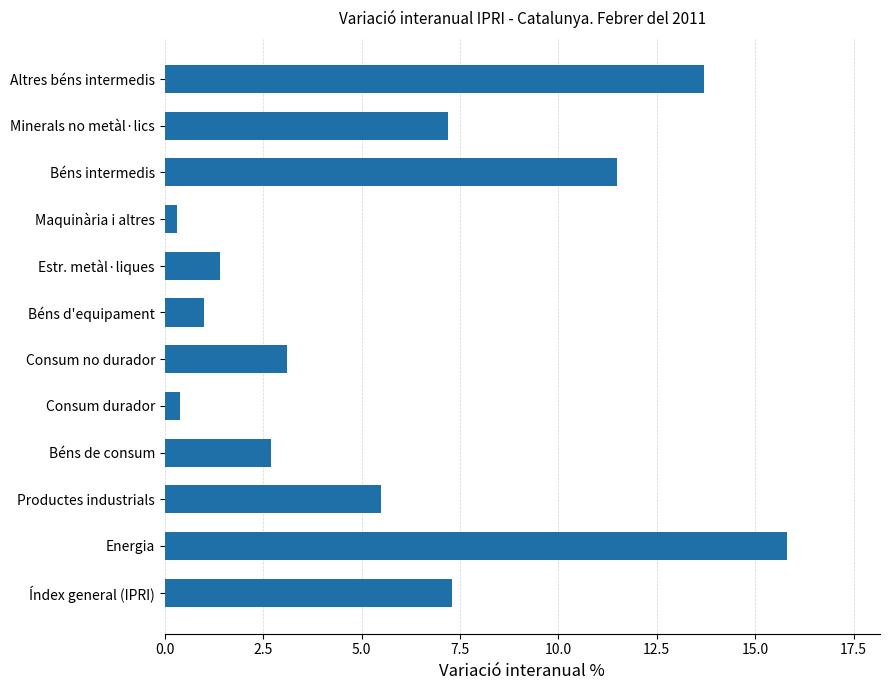

What is the difference between the maximum and minimum values?

15.5